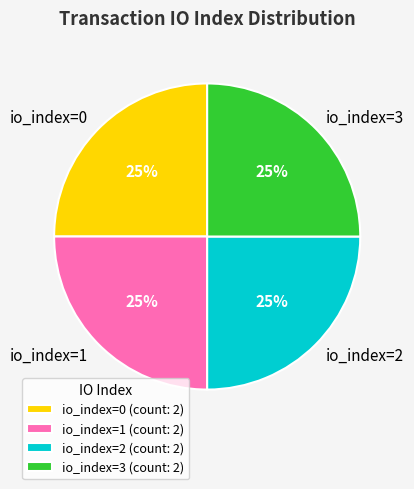

Is it true that io_index=1 is 8% of the pie?

False